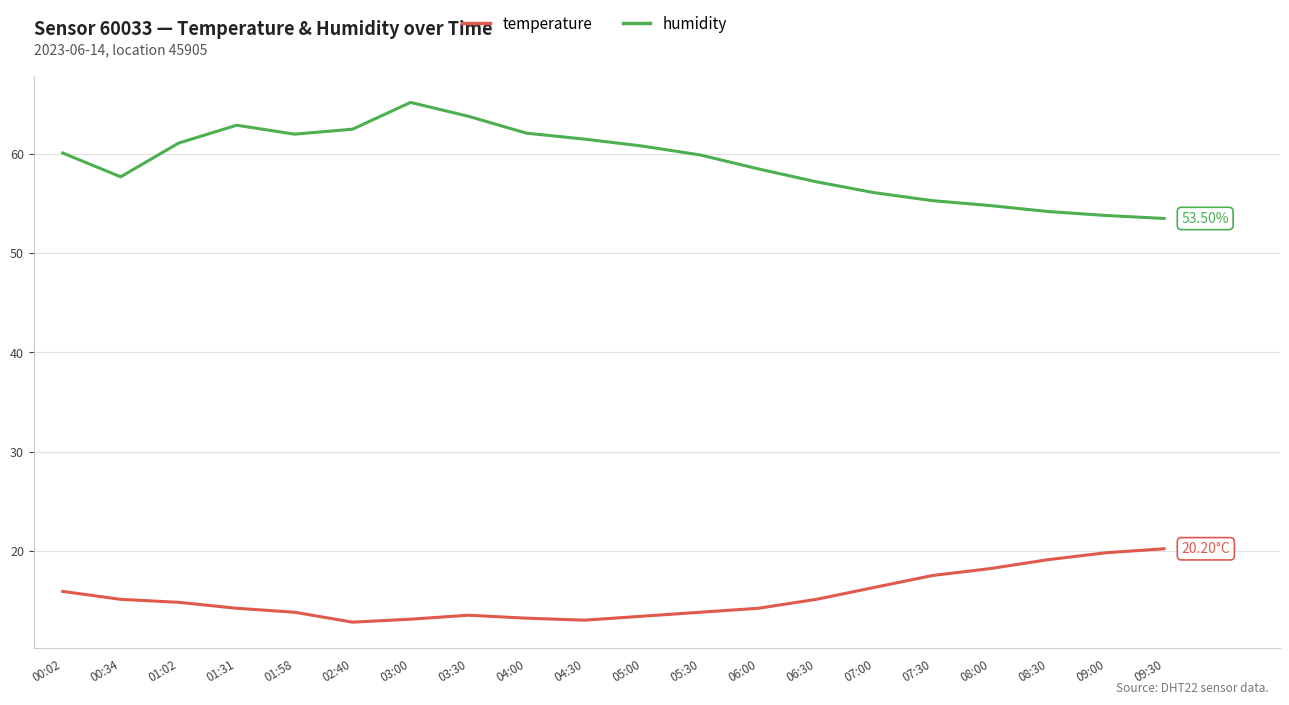

What is the smallest value displayed?

12.8